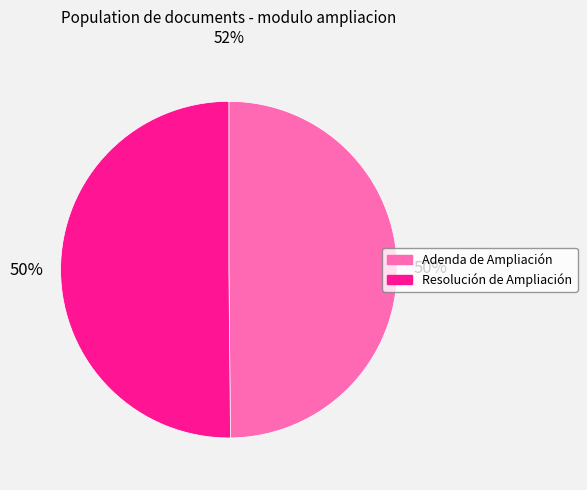

The Adenda de Ampliación slice represents 50% of the pie. True or false?

True